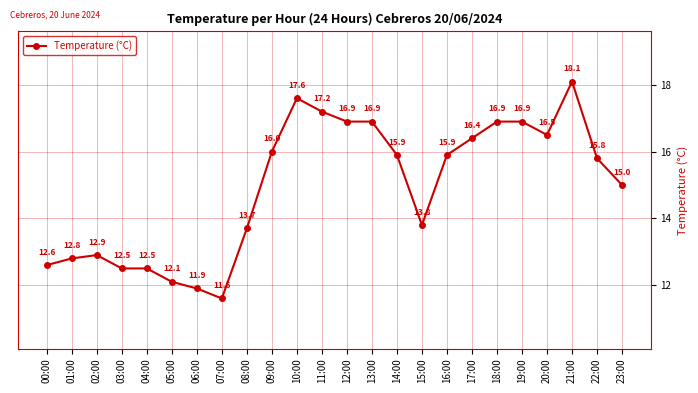

What is the smallest value displayed?

11.6